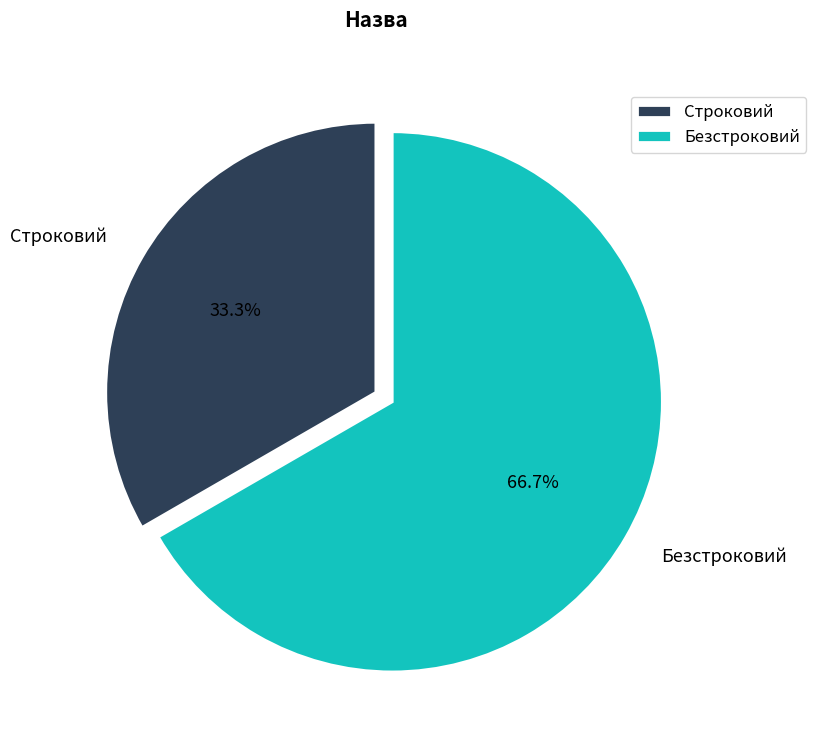

How many segments does this pie chart have?

2